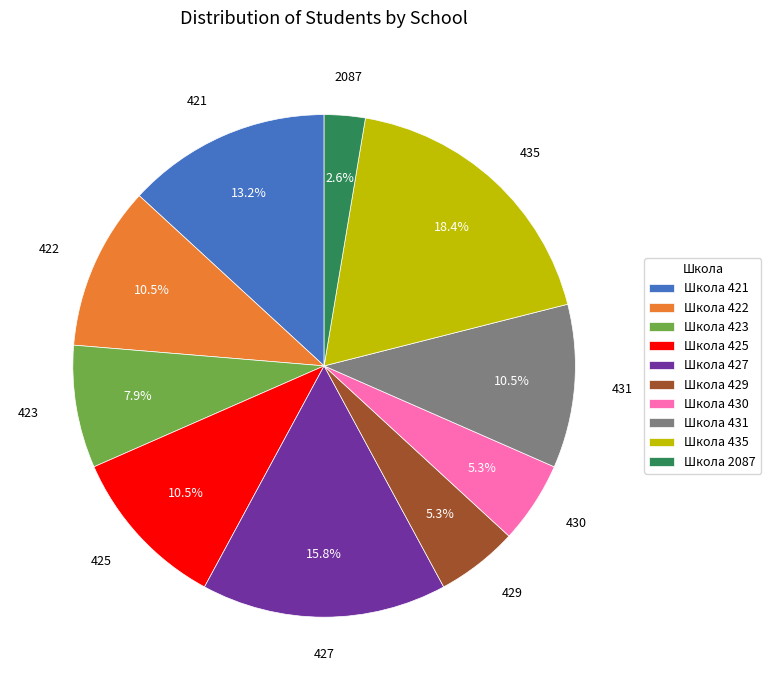

Which category has the smallest portion of the pie?

Школа 2087